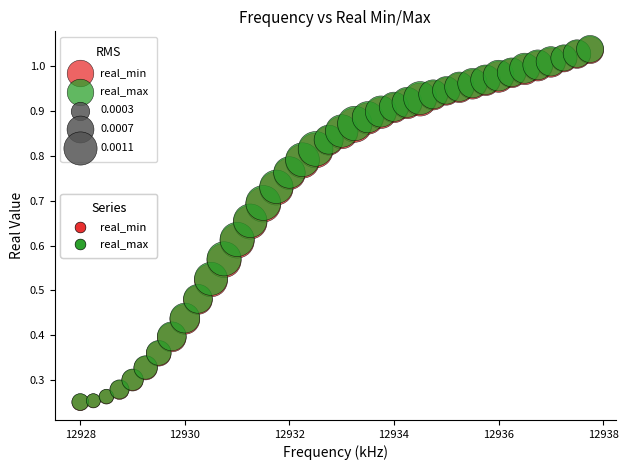

Which series has the largest Y range (max minus min)?

real_max